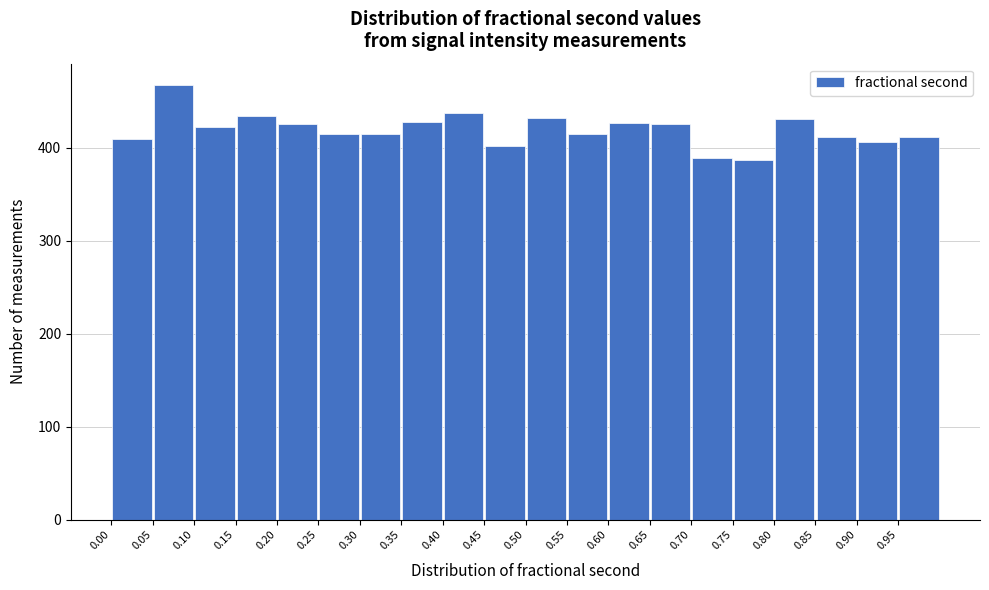

How tall is the bar that spans 0.10 to 0.15 on the x-axis? The values are not printed on the chart, so give them approximately, as read against the axis.

420